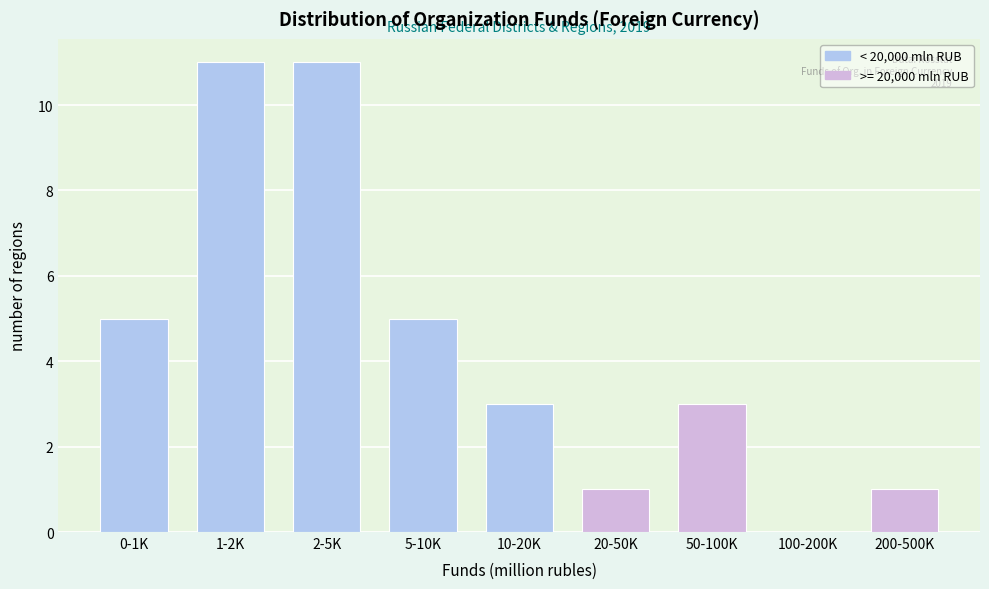

Reading left to right, list all the values displayed in this chart.

0-1K=5	1-2K=11	2-5K=11	5-10K=5	10-20K=3	20-50K=1	50-100K=3	100-200K=0	200-500K=1